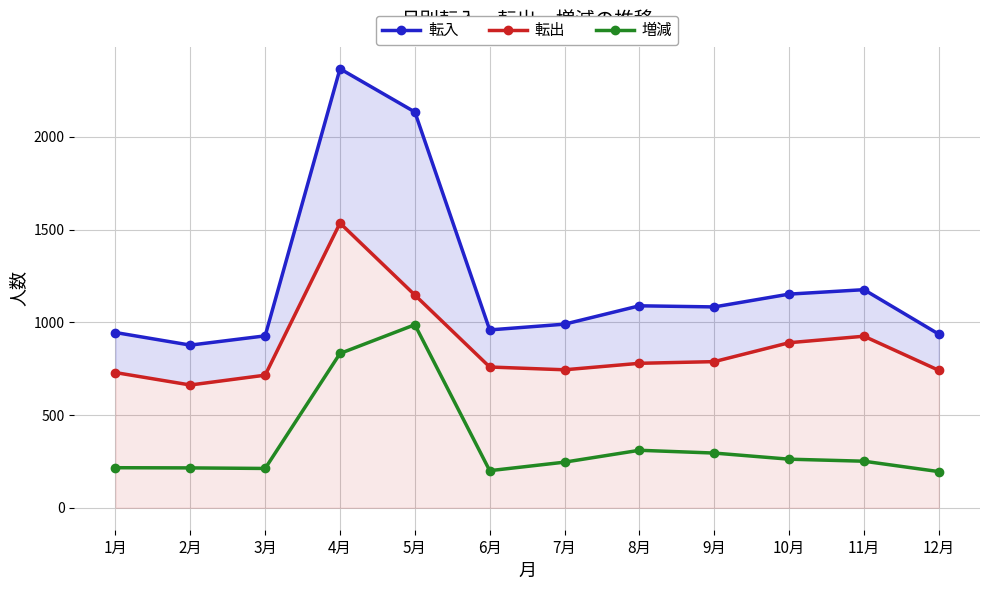

What are all the series names shown in the legend?

転入, 転出, 増減